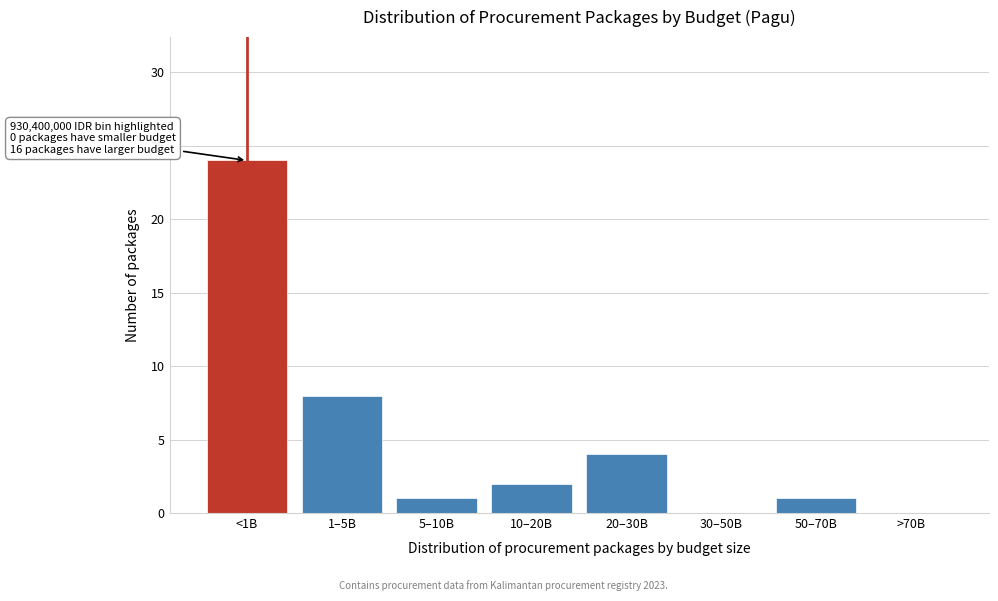

Reading left to right, extract all data points from this chart.

<1B=24	1–5B=8	5–10B=1	10–20B=2	20–30B=4	30–50B=0	50–70B=1	>70B=0